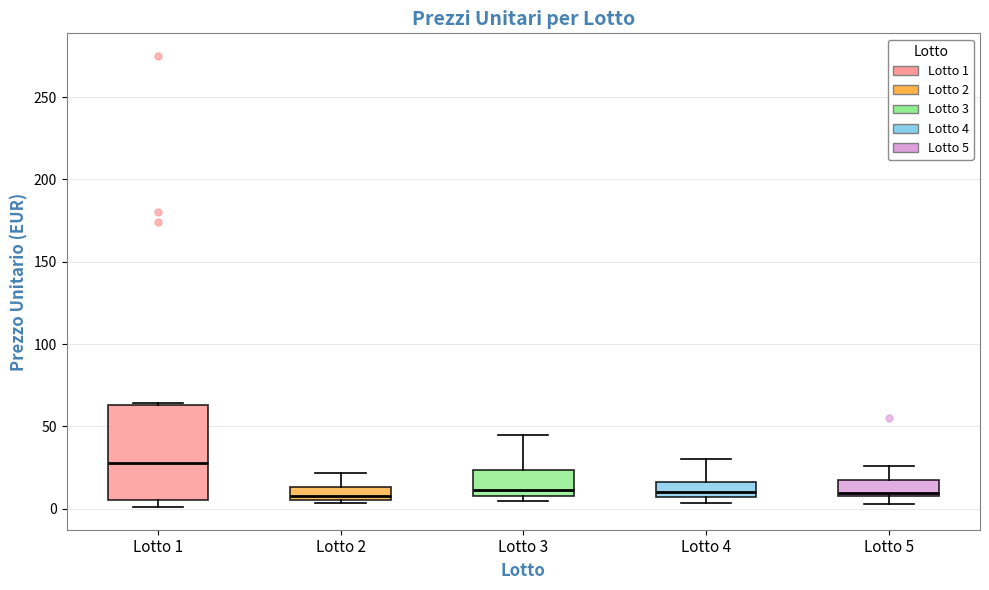

Reading left to right, read every box against the y-axis: the position of its median line, the range the box covers, and the ends of its whiskers. The values are not printed on the chart, so give them approximately, as read against the axis.

Lotto 1: median 30, box 5 to 65, whiskers 0 to 65
Lotto 2: median 10, box 5 to 15, whiskers 5 (just below the box's lower edge) to 20
Lotto 3: median 10 (just above the box's lower edge), box 10 to 25, whiskers 5 to 45
Lotto 4: median 10, box 5 to 15, whiskers 5 (just below the box's lower edge) to 30
Lotto 5: median 10 (just above the box's lower edge), box 10 to 20, whiskers 5 to 25